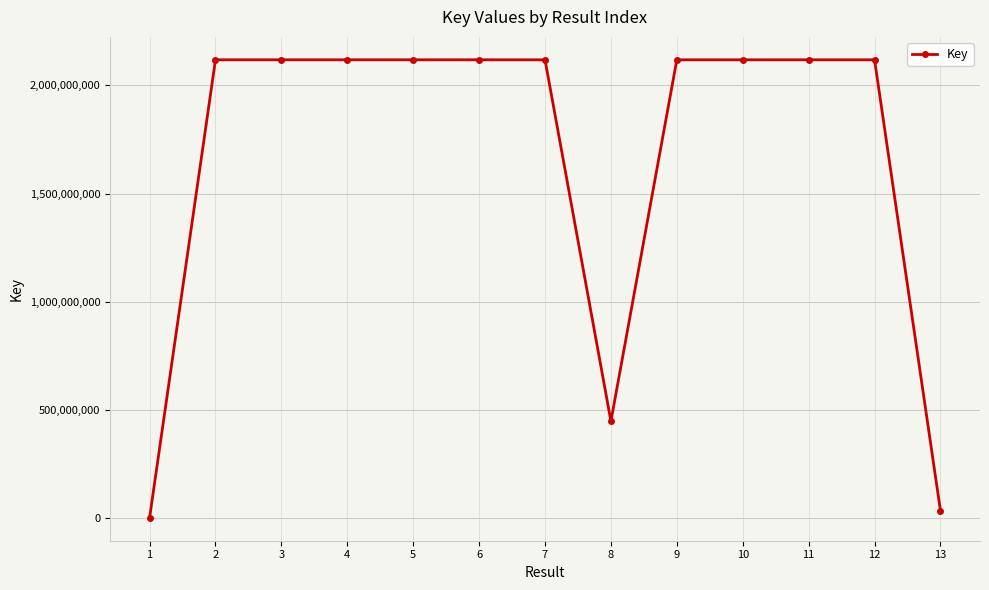

Which label corresponds to the smallest value in the chart?

1